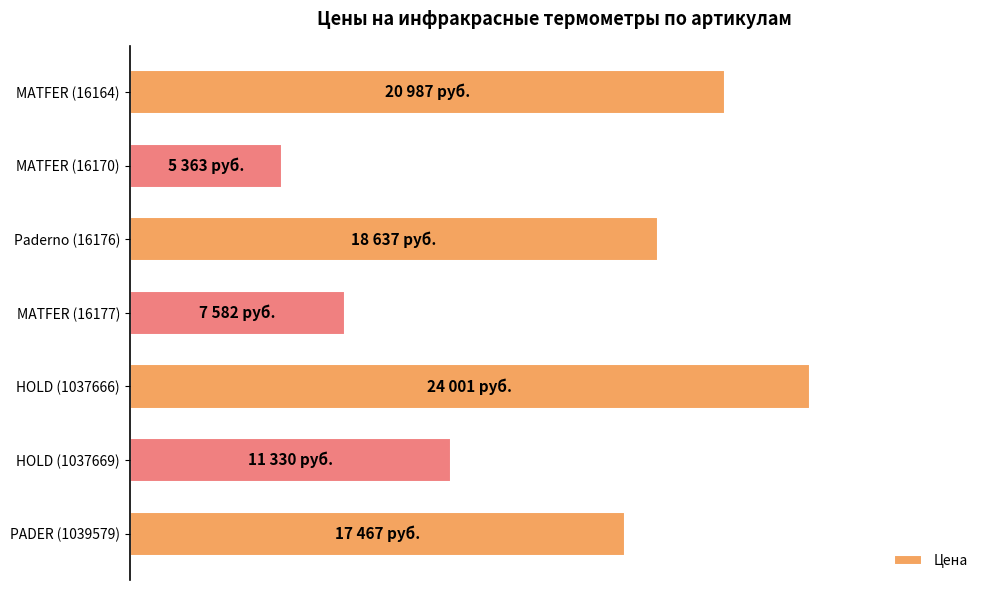

What is the sum of all values?

105367